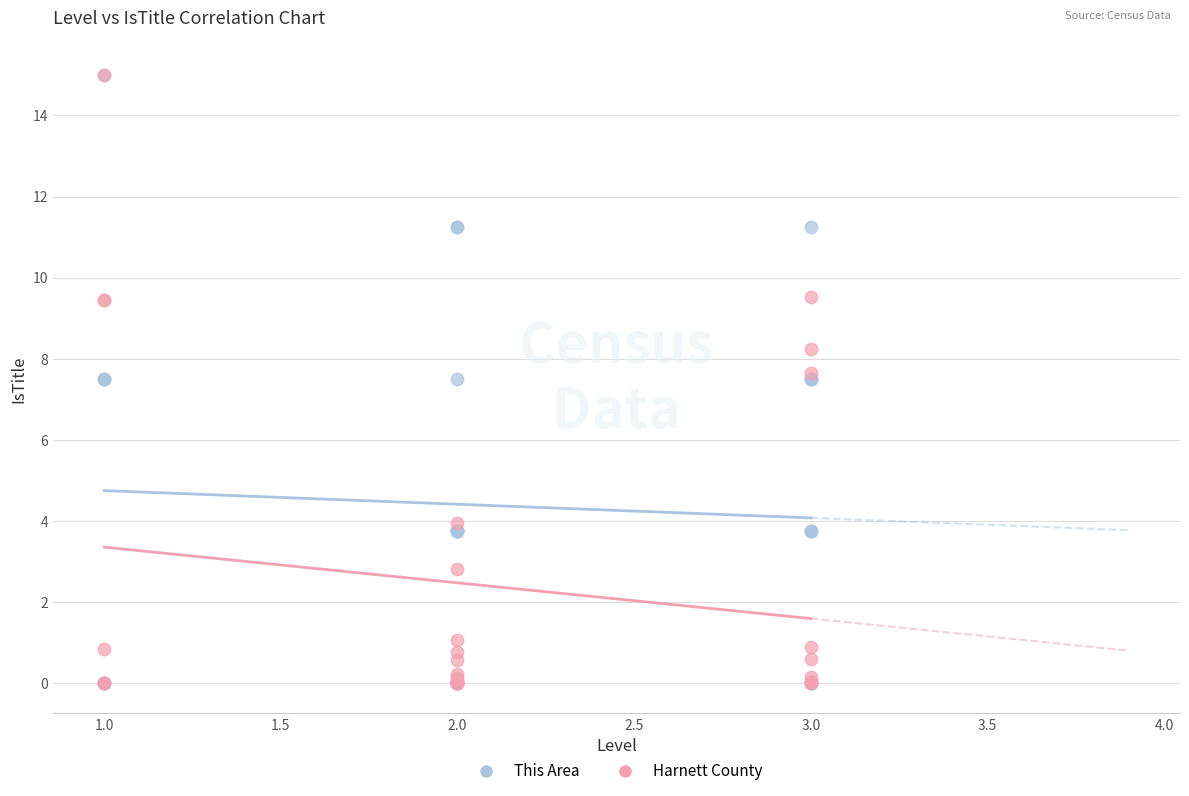

What are all the series names shown in the legend?

This Area, Harnett County